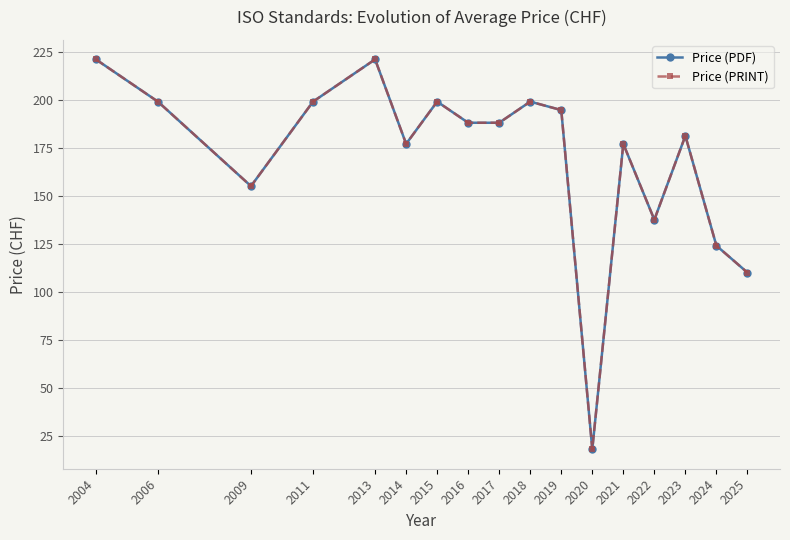

What is the minimum value shown in the chart?

18.0